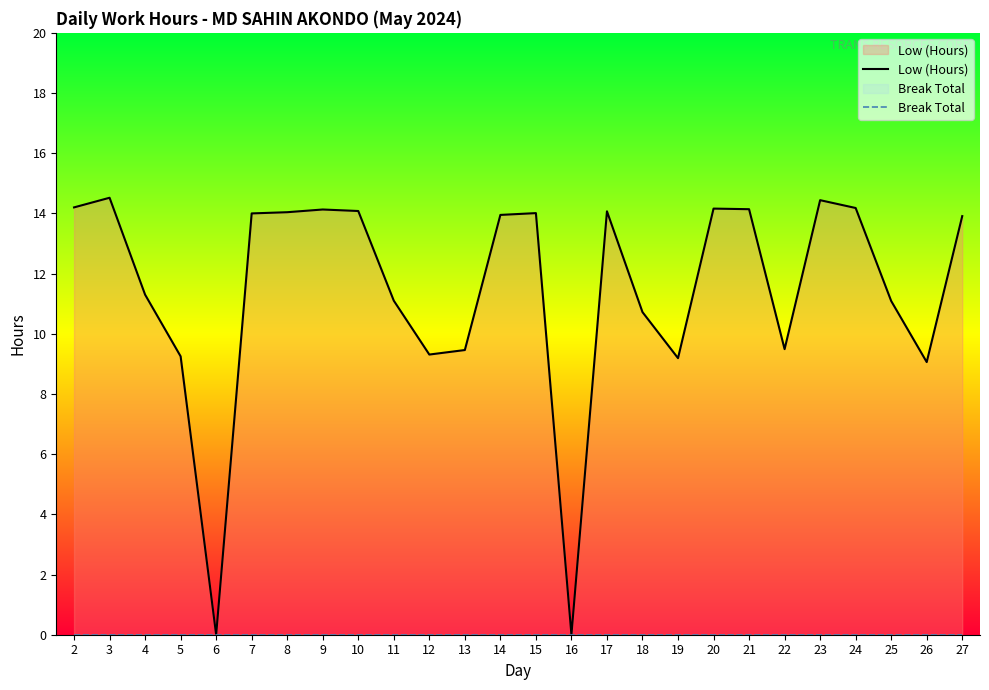

What value does the Low (Hours) series have at 9?

14.1